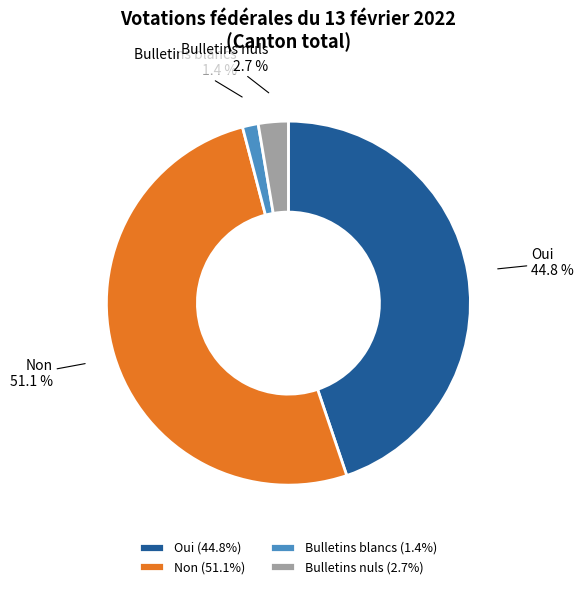

Which category has the smallest portion of the pie?

Bulletins blancs